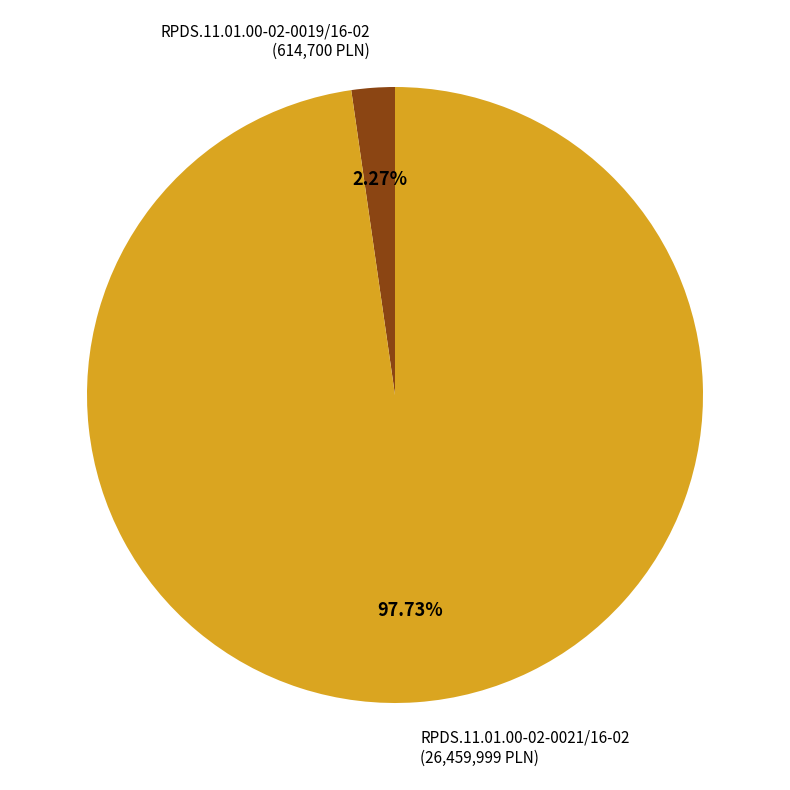

How many segments does this pie chart have?

2